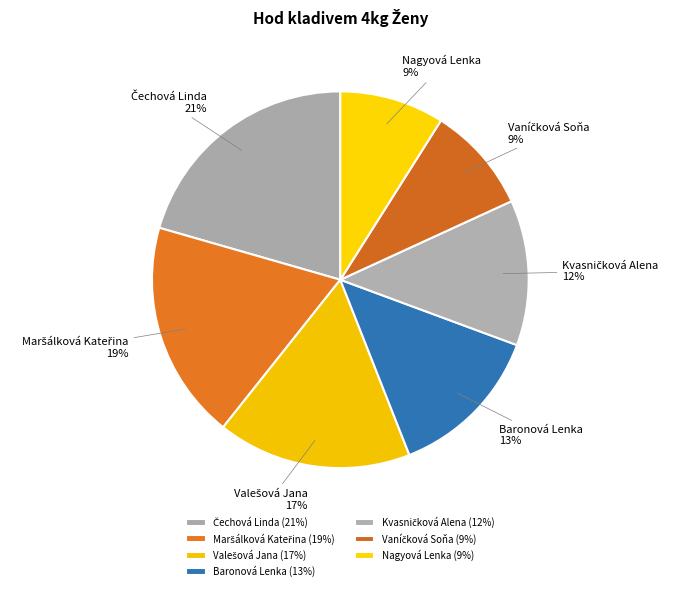

What percentage is the Nagyová Lenka slice, to the nearest percent?

9%